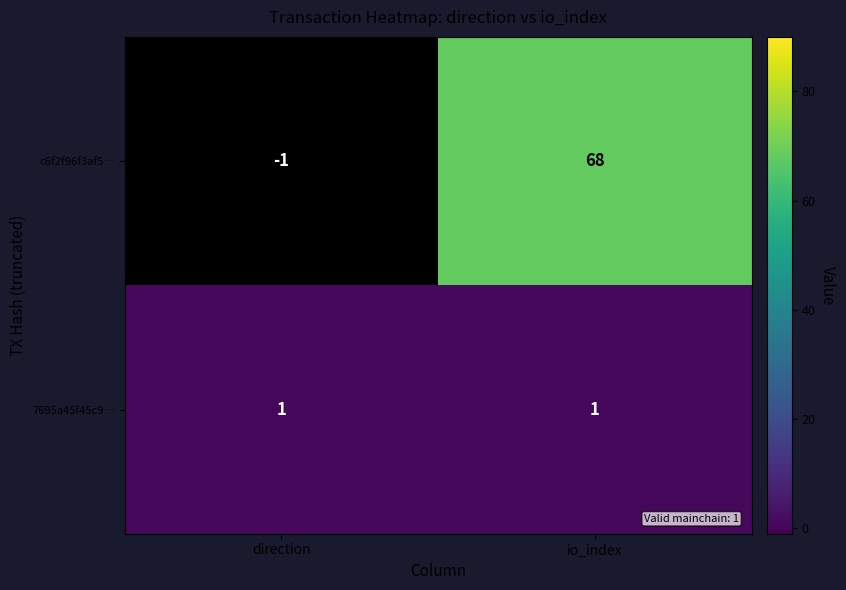

What is the difference between the highest and lowest values at direction?

2